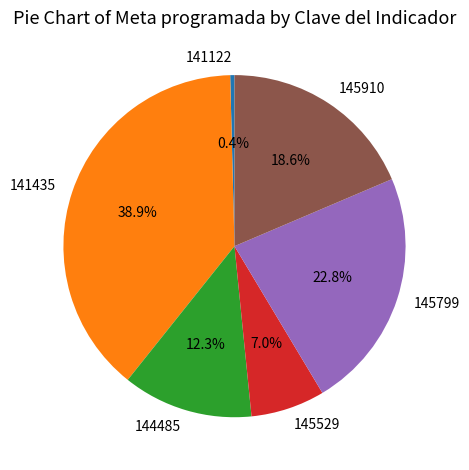

What percentage do 141435 and 145910 together represent?

57.5%